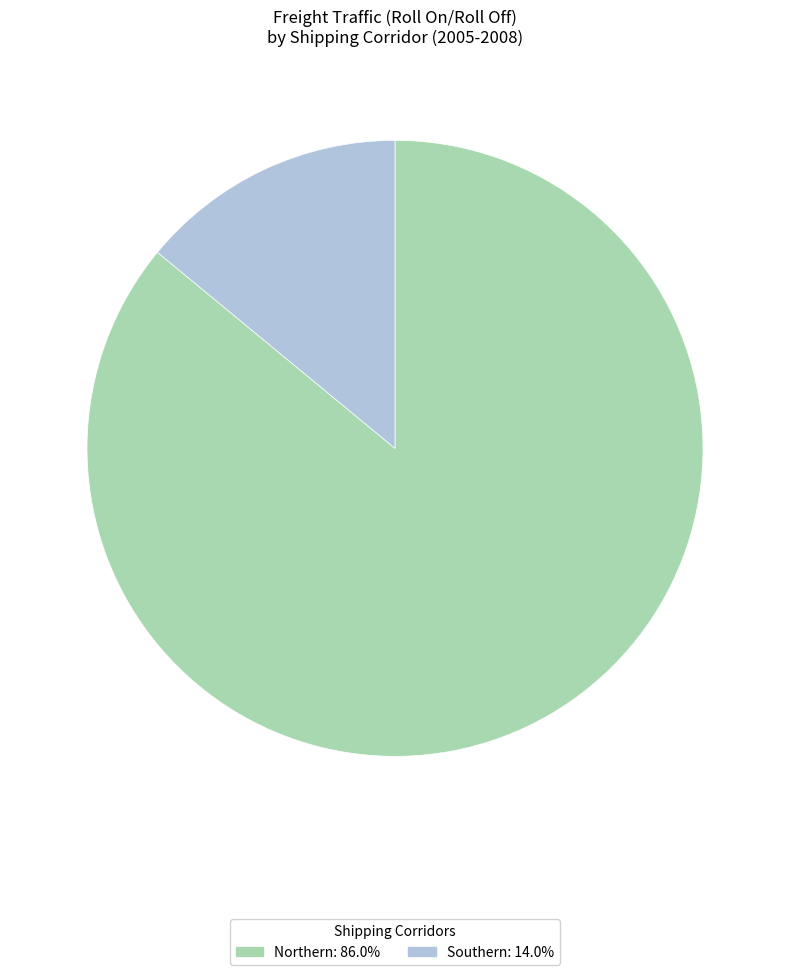

How many slices are in this pie chart?

2